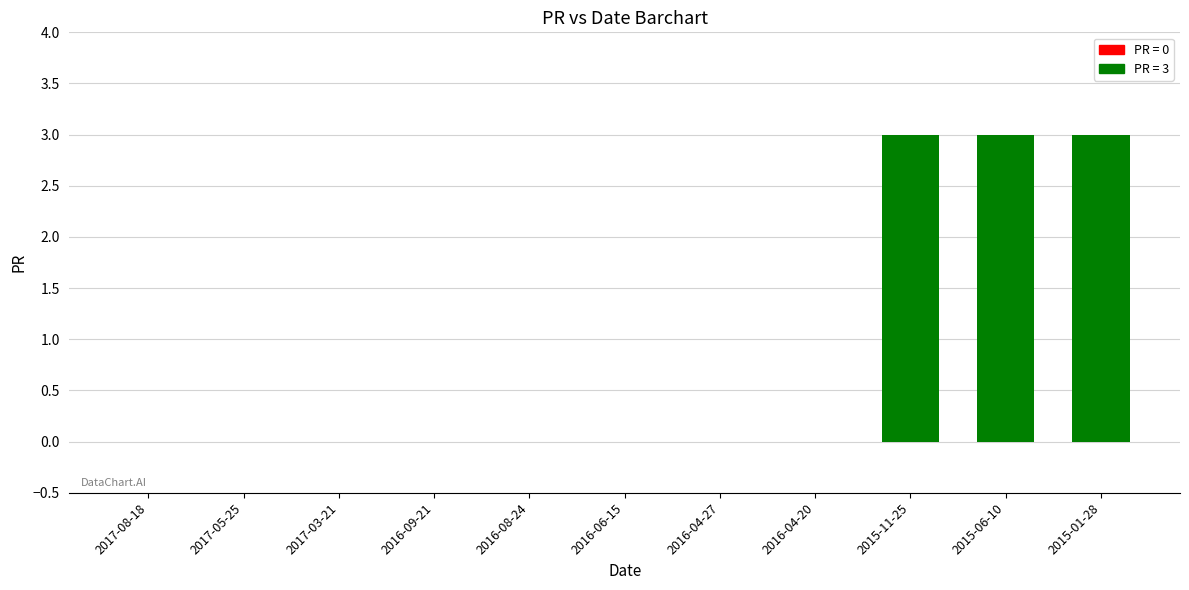

Reading left to right, list all the values displayed in this chart.

0	0	0	0	0	0	0	0	3	3	3